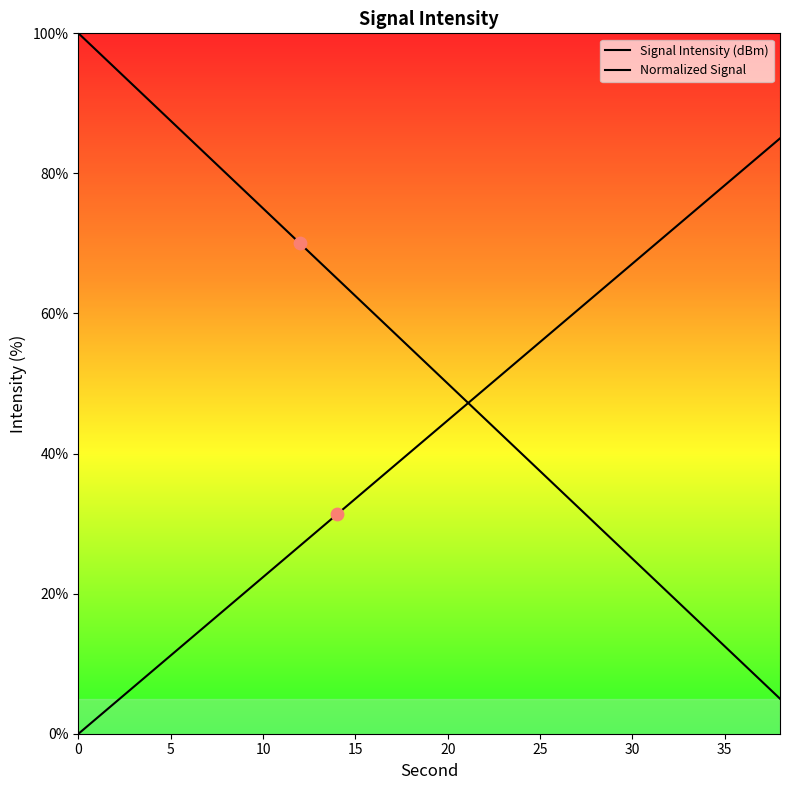

Which series reaches the minimum Y coordinate?

Normalized Signal